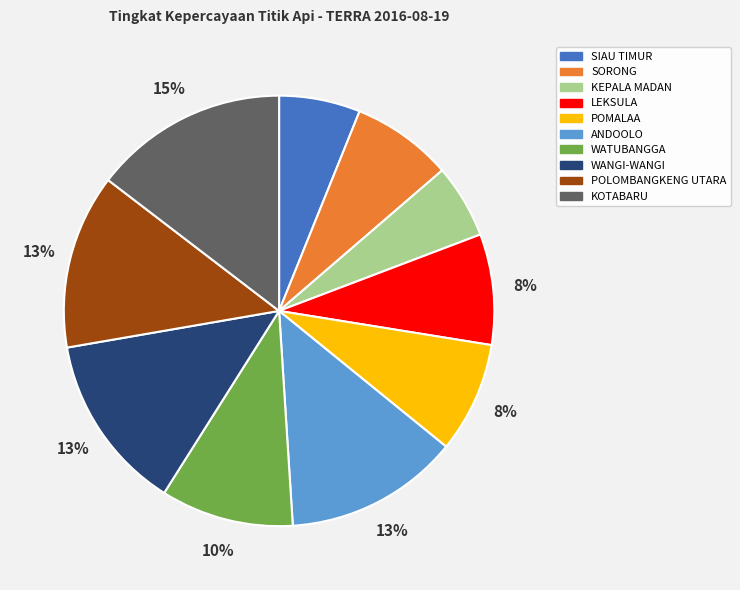

Between KEPALA MADAN and KOTABARU, which is larger?

KOTABARU